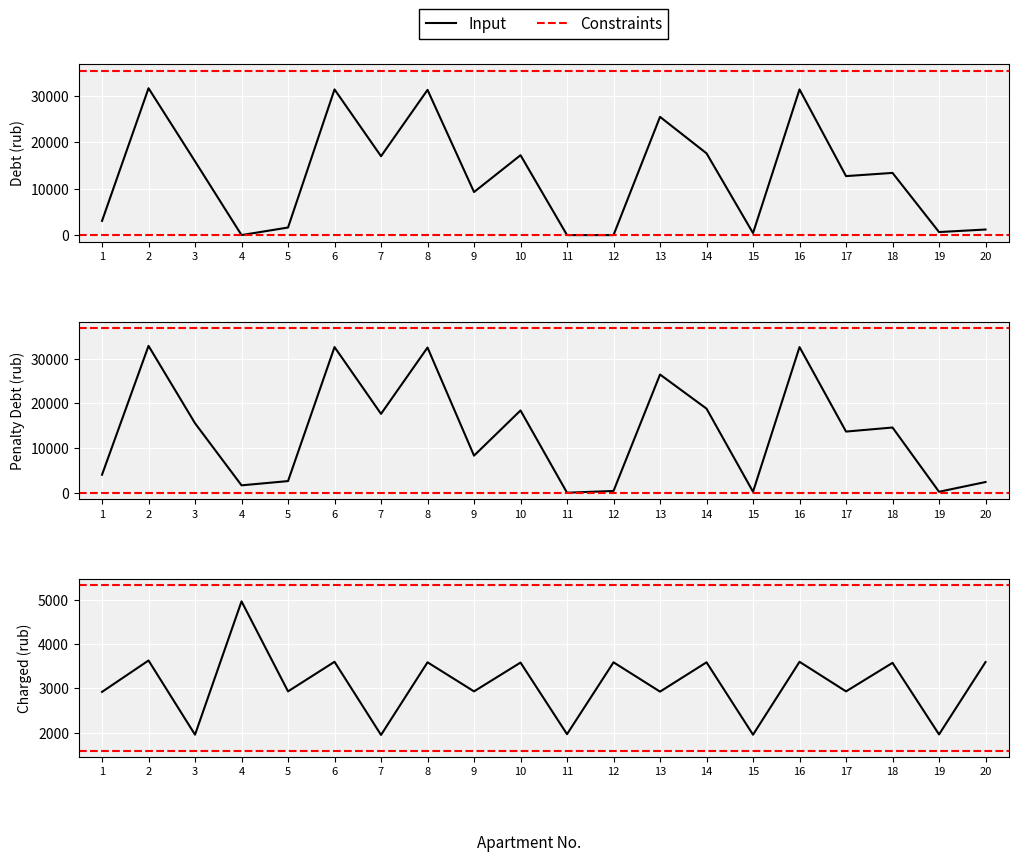

Which label corresponds to the smallest value in the chart?

4